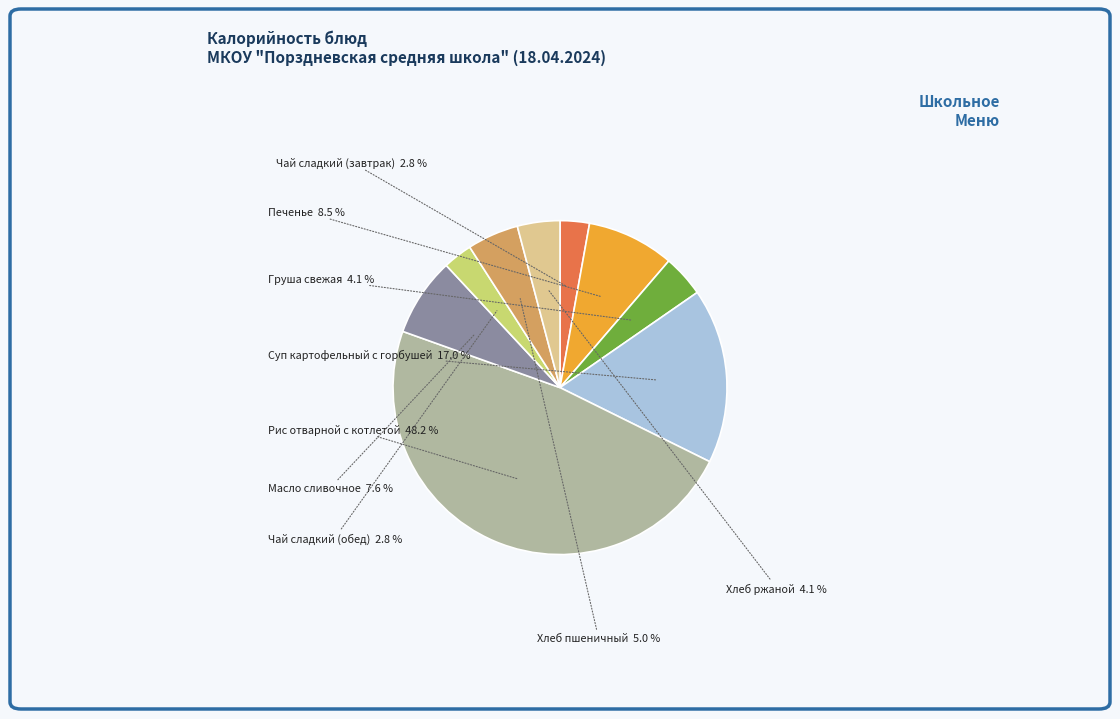

Is Хлеб ржаной the majority of the pie?

No